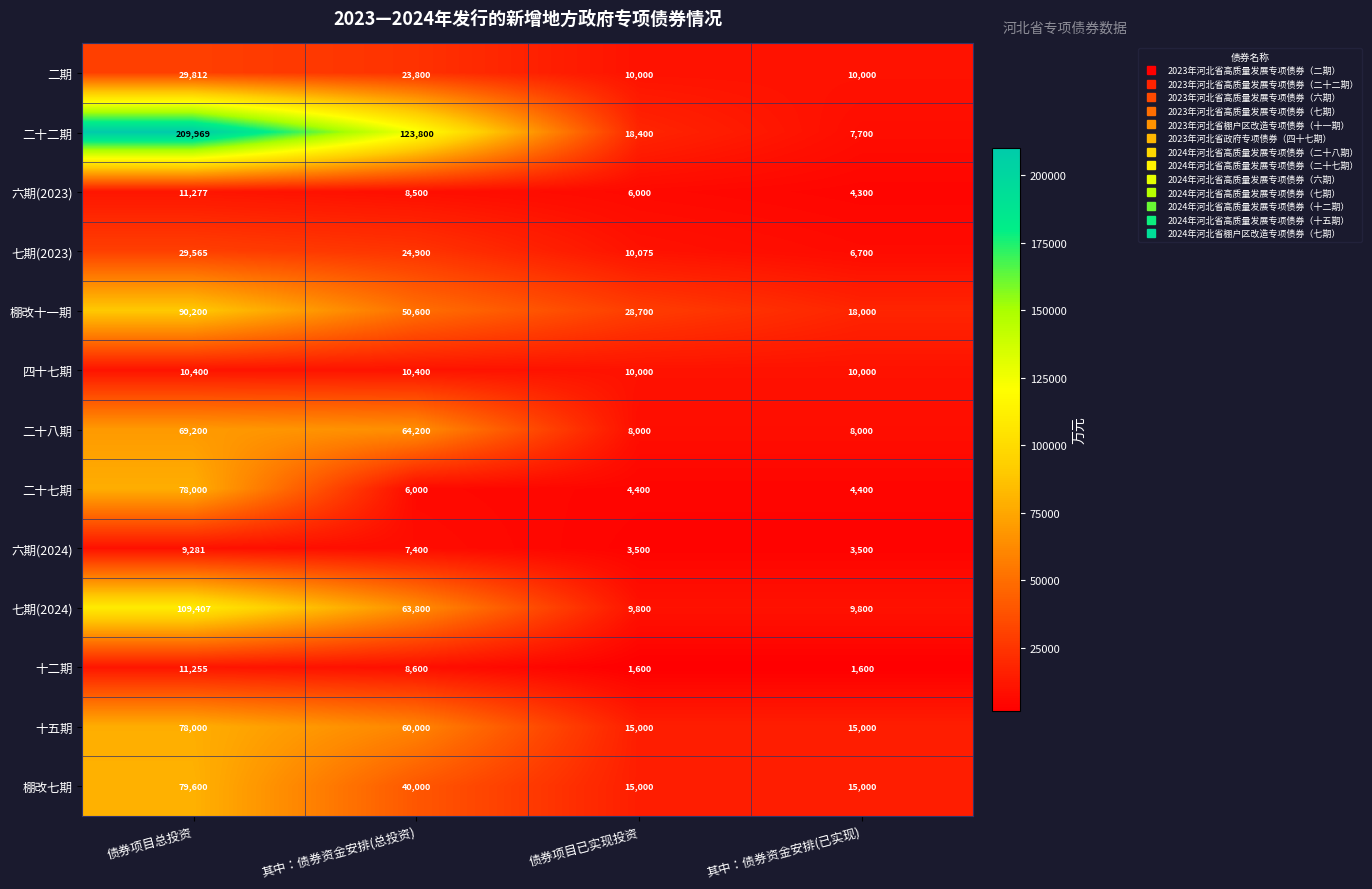

What is the difference between the highest and lowest values at 其中：债券资金安排(已实现)?

16400